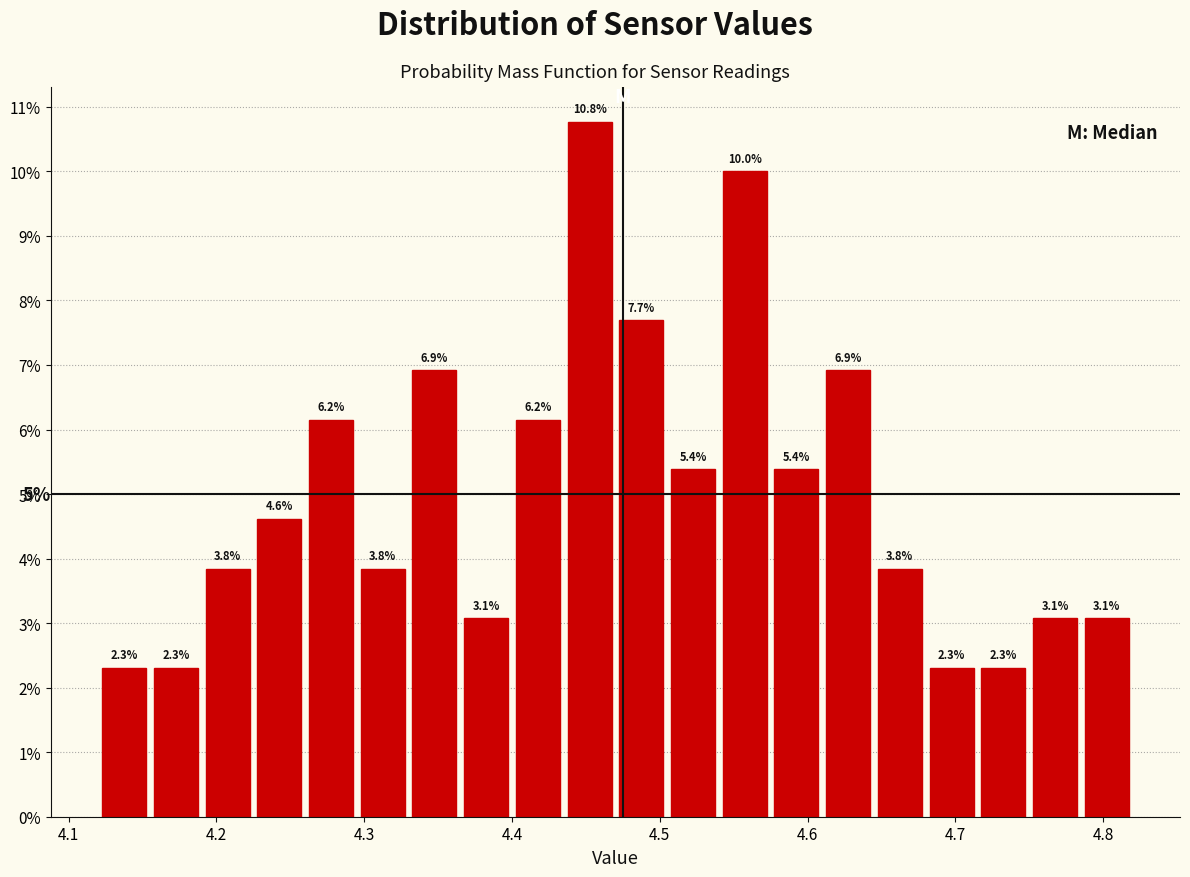

Around what value on the x-axis is the tallest bar? Give the approximate position of its centre, as read against the axis.

4.45